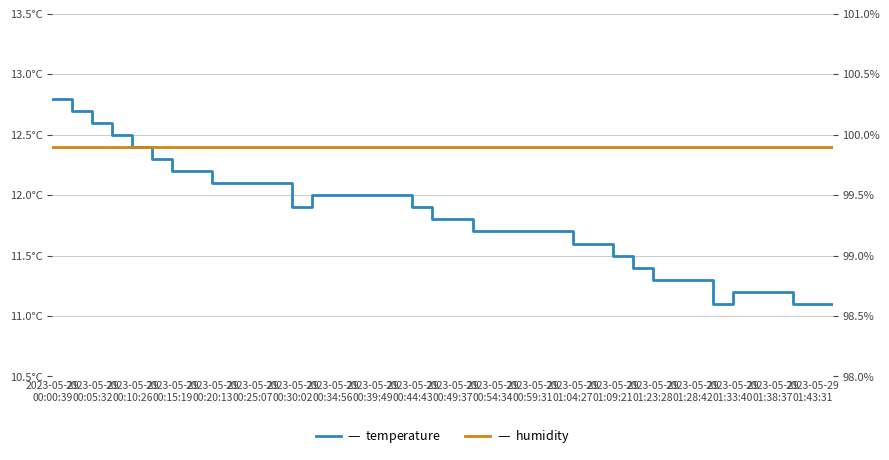

True or false: humidity and temperature cross at least once.

False